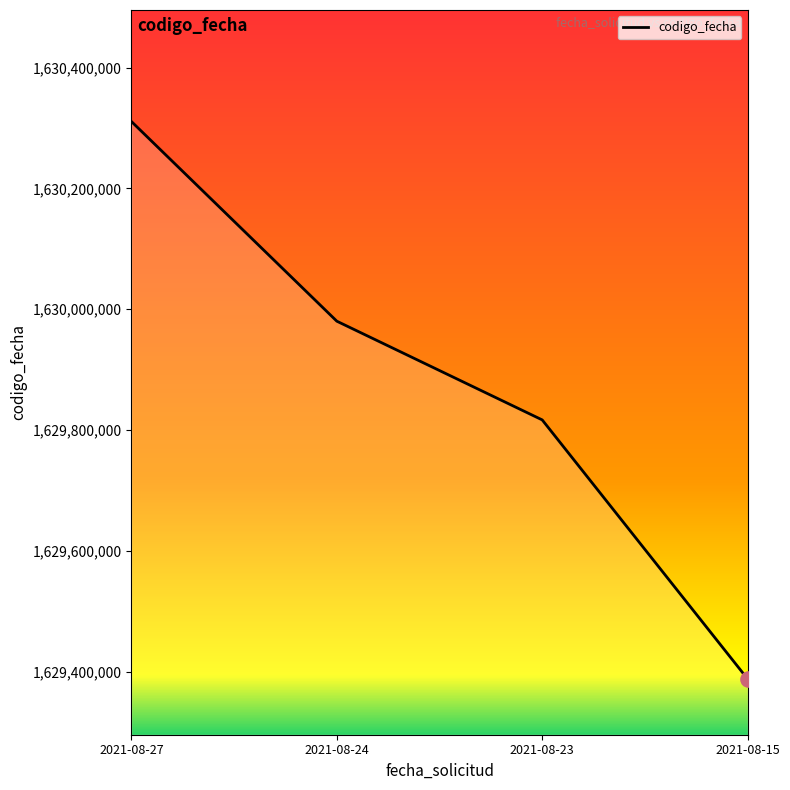

What is the change in value from 2021-08-24 to 2021-08-15?

-592273